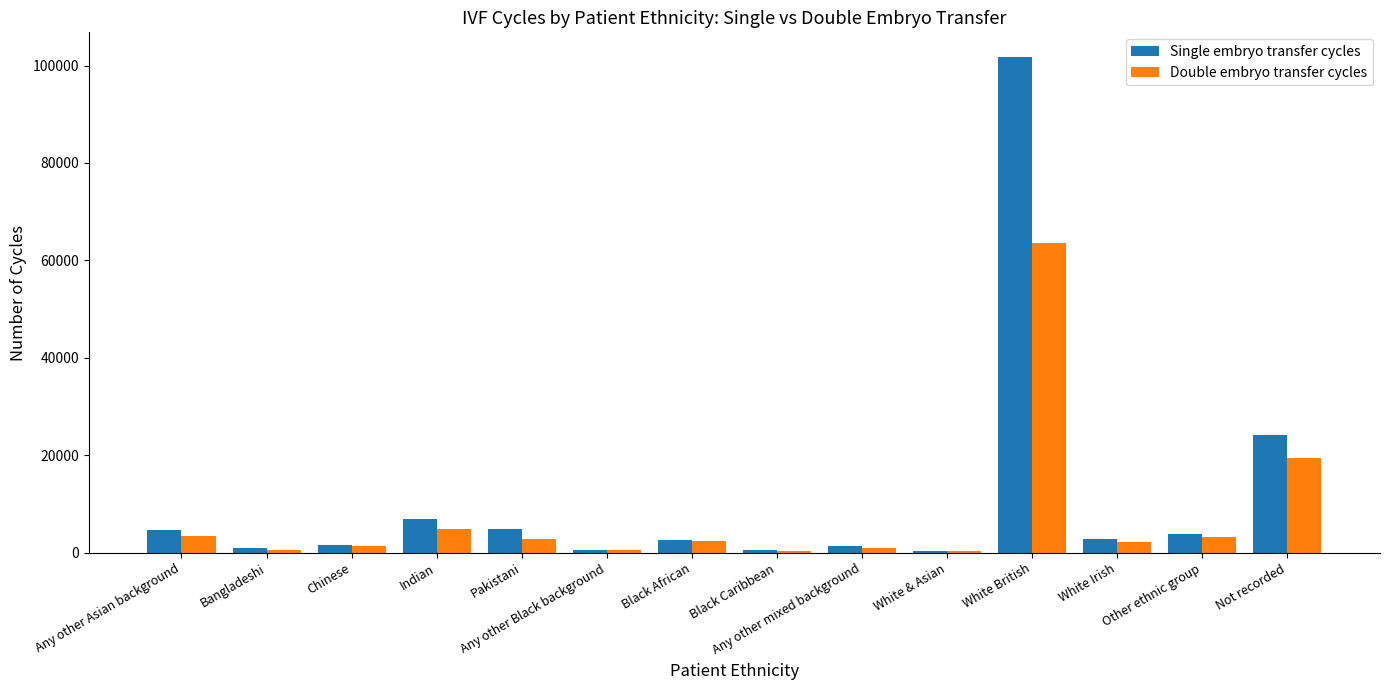

True or false: Single embryo transfer cycles has a value of 4755 at Any other Asian background.

True